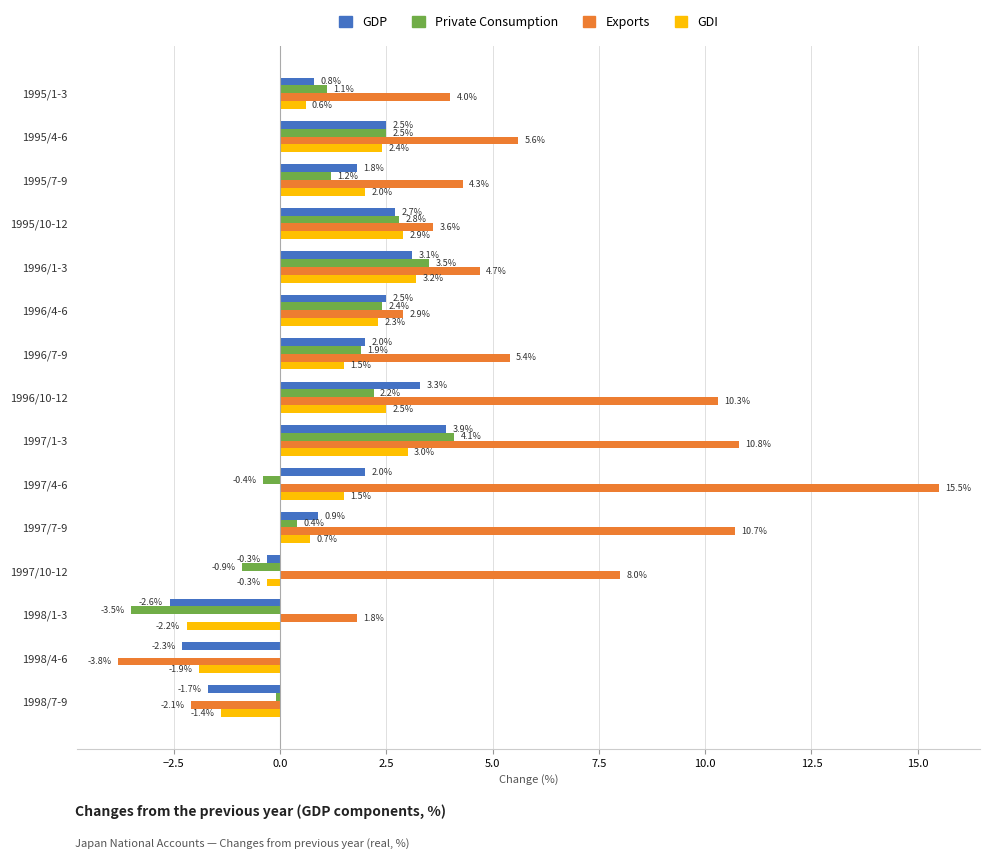

Read the GDP value at 1996/1-3.

3.1